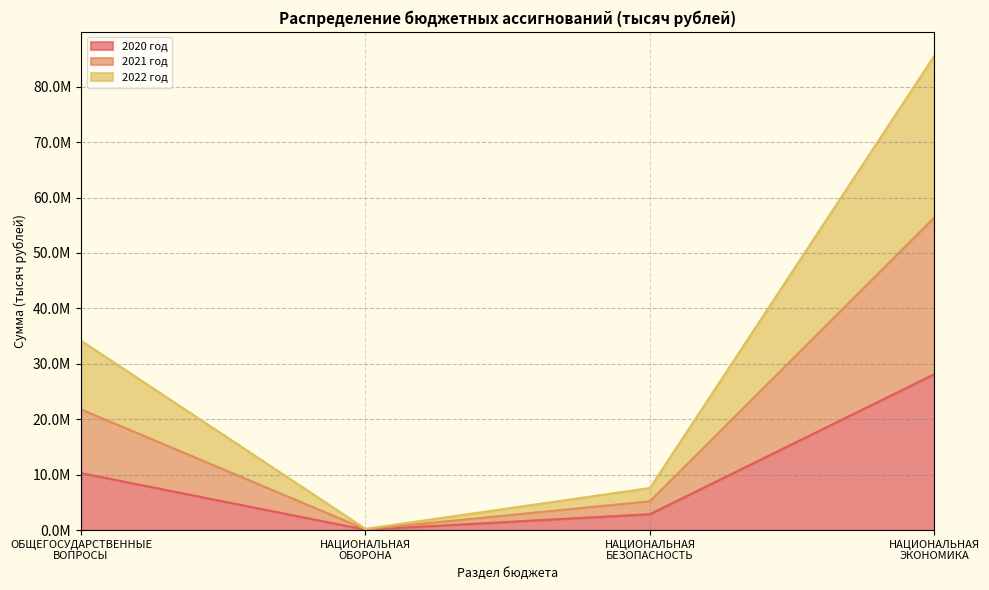

Which has a higher value, НАЦИОНАЛЬНАЯ
ЭКОНОМИКА or НАЦИОНАЛЬНАЯ
БЕЗОПАСНОСТЬ?

НАЦИОНАЛЬНАЯ
ЭКОНОМИКА